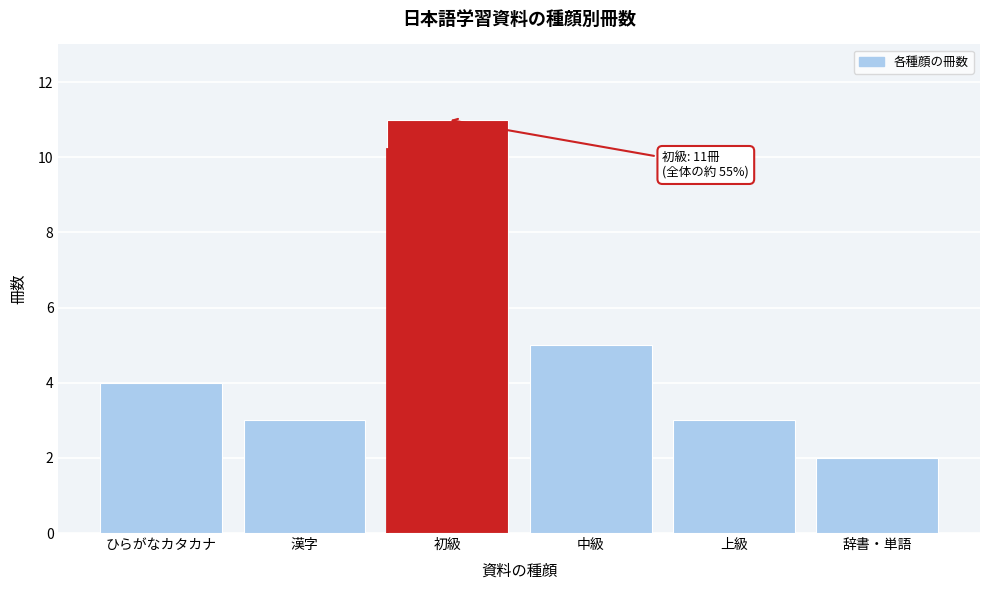

Reading left to right, what are all the values shown in this chart?

4	3	11	5	3	2